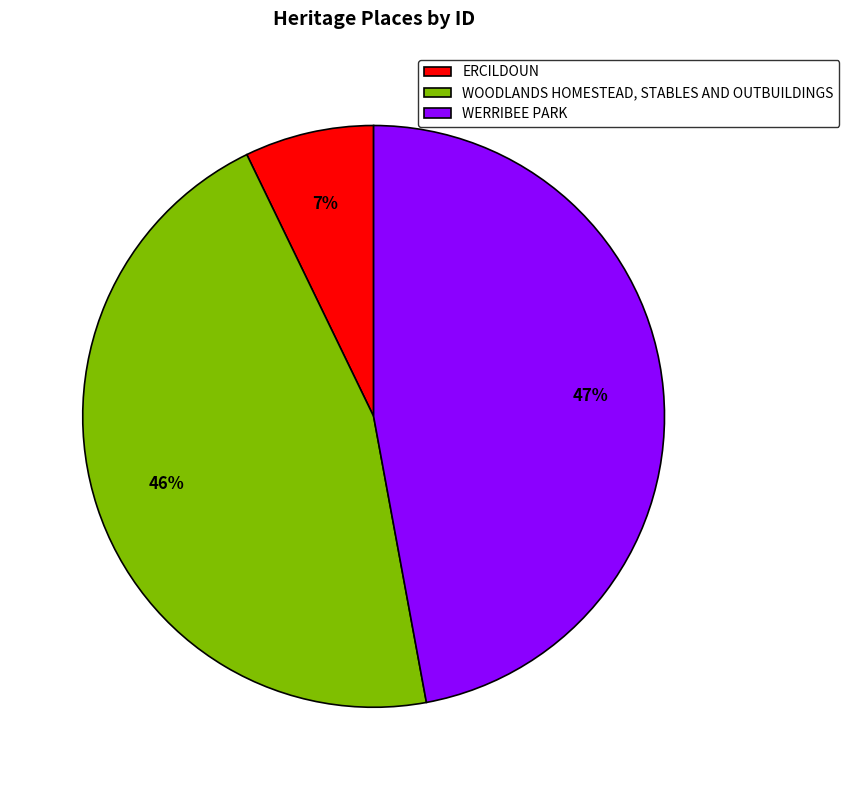

Which has a higher value, ERCILDOUN or WOODLANDS HOMESTEAD, STABLES AND OUTBUILDINGS?

WOODLANDS HOMESTEAD, STABLES AND OUTBUILDINGS